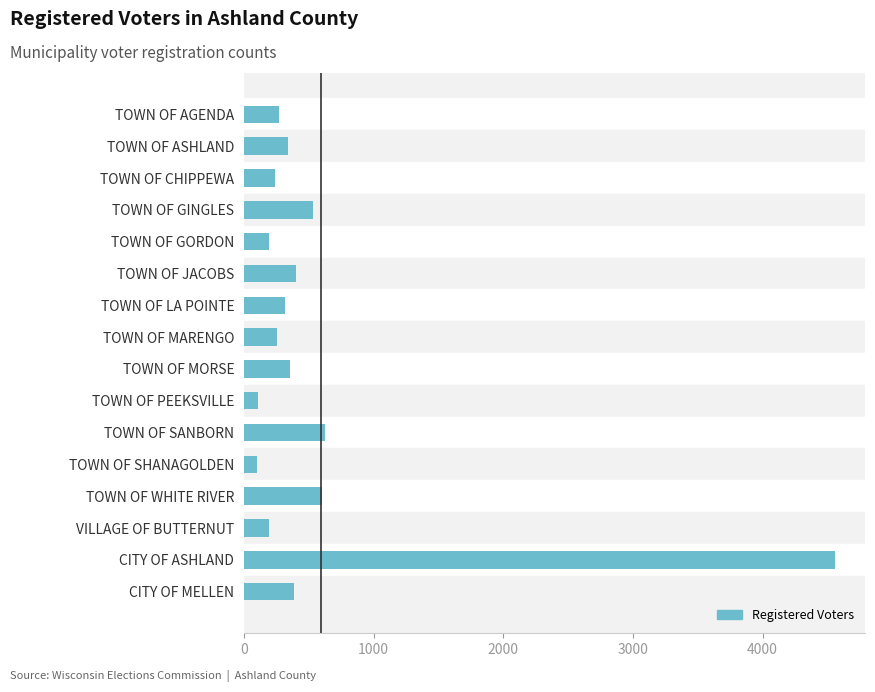

What is the minimum value shown in the chart?

98